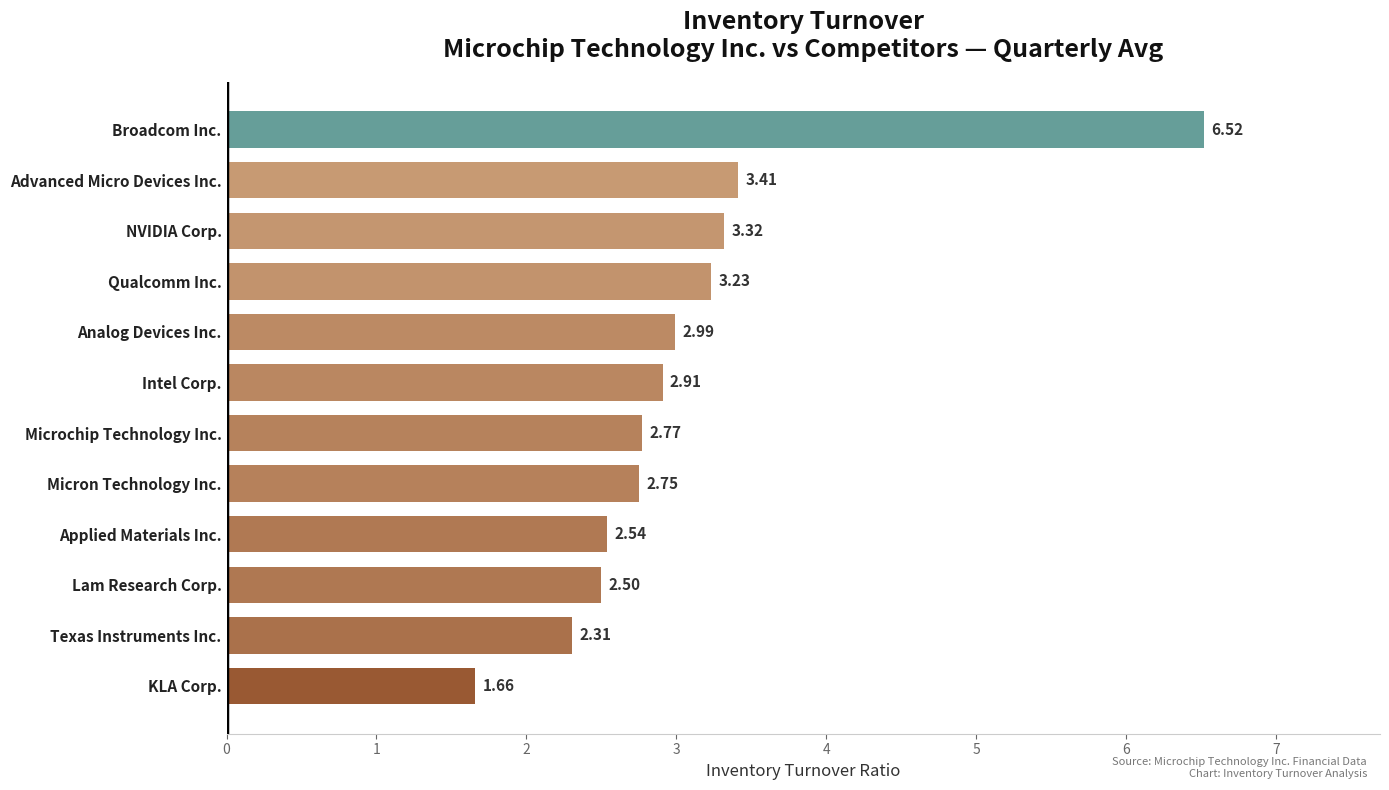

What is the greatest value displayed?

6.5